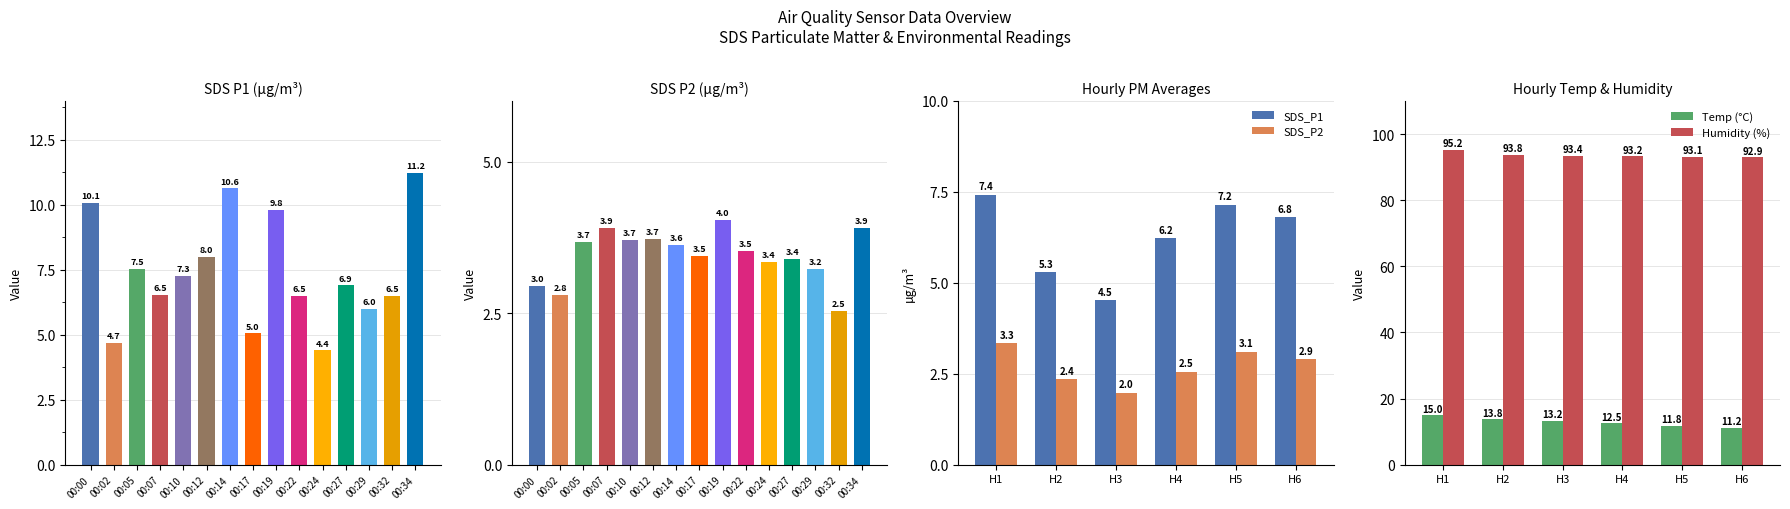

True or false: Humidity (%) has a value of 142.2 at H3.

False